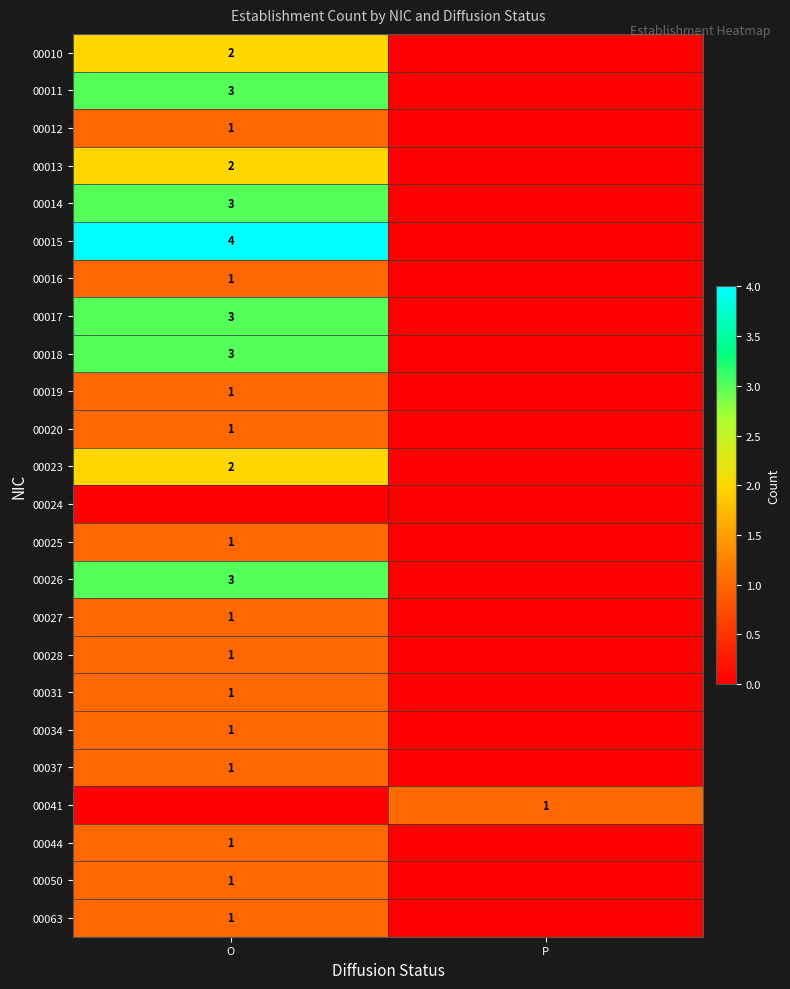

What is the difference between the highest and lowest values at P?

1